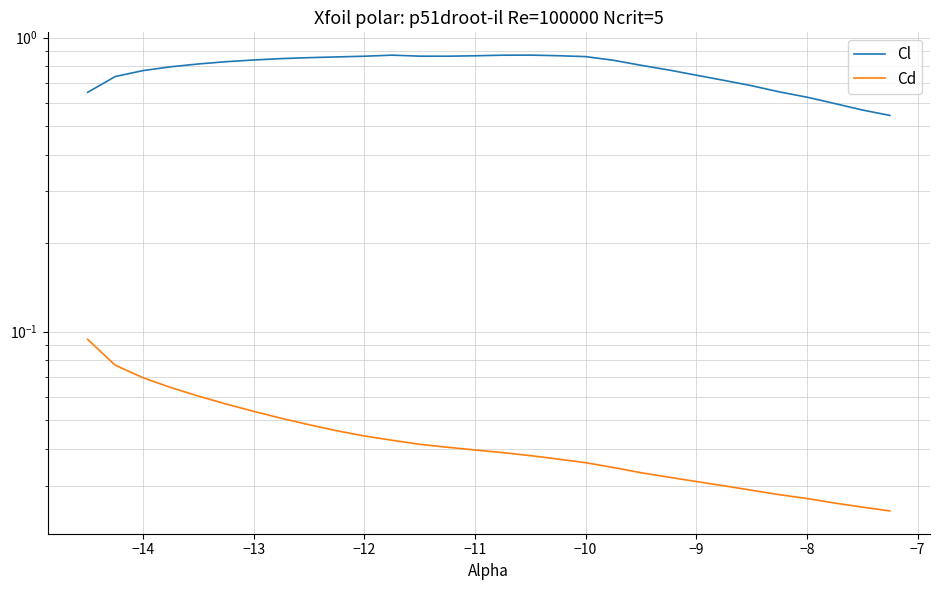

What is the maximum value for Cd?

0.1